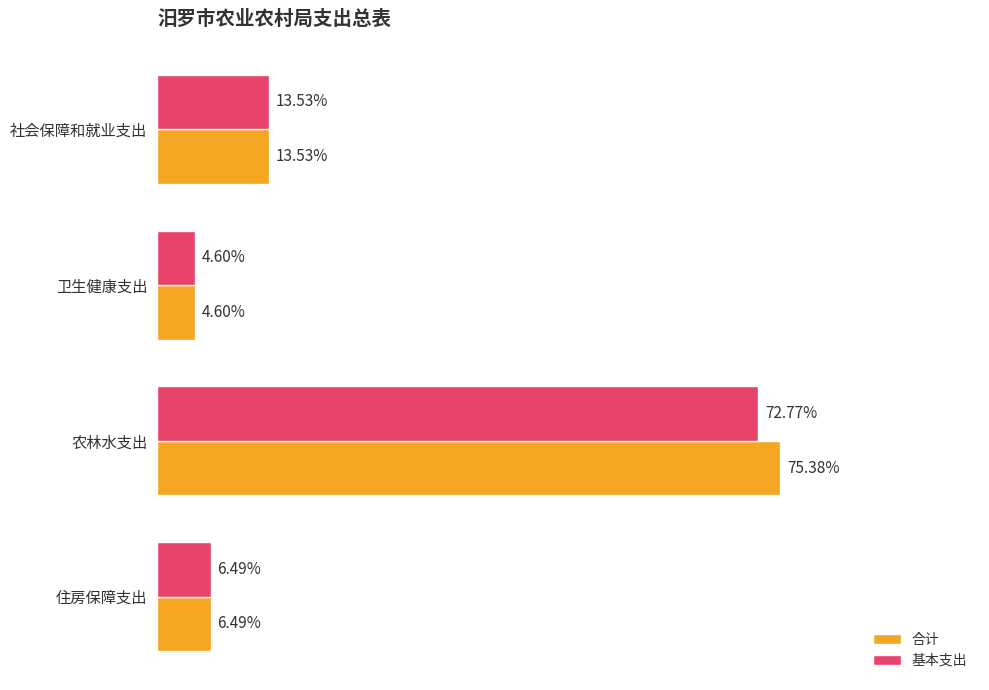

What are all the series names shown in the legend?

合计, 基本支出